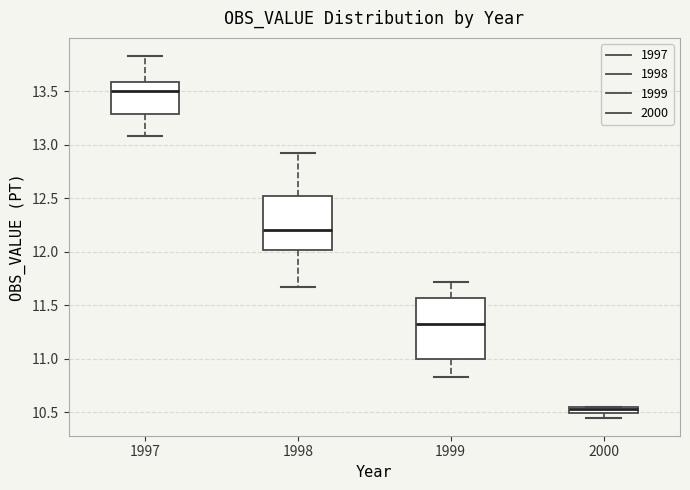

Which box has the lowest median line?

2000